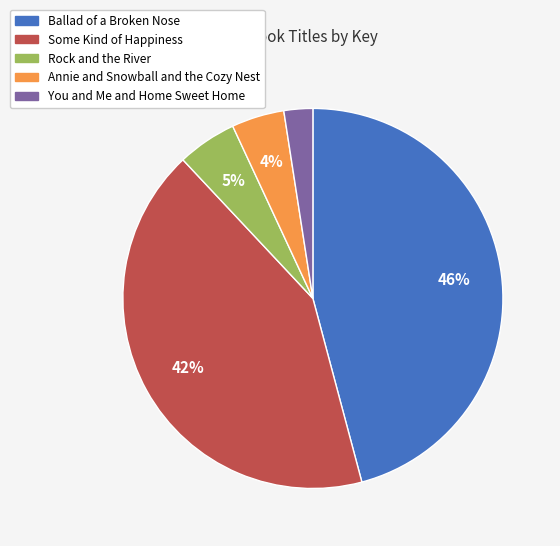

Combined, do Annie and Snowball and the Cozy Nest and Ballad of a Broken Nose account for over 50%?

Yes